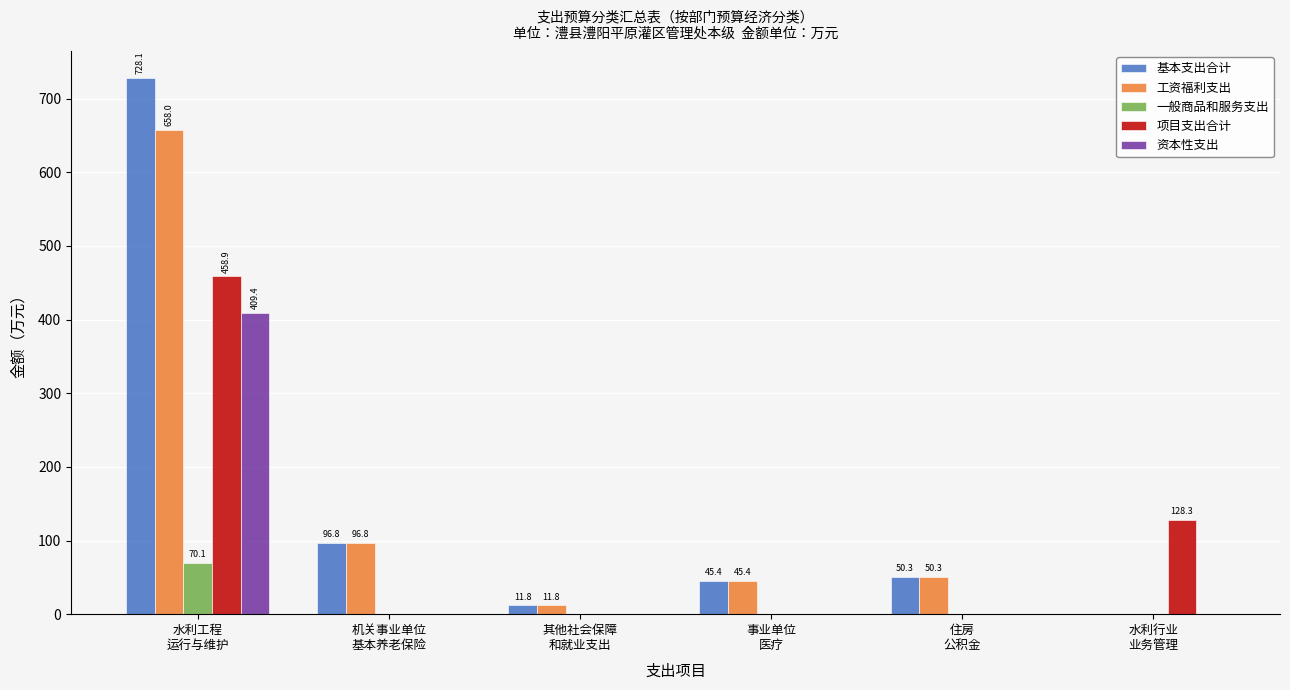

What is the sum of all 工资福利支出 values?

862.3